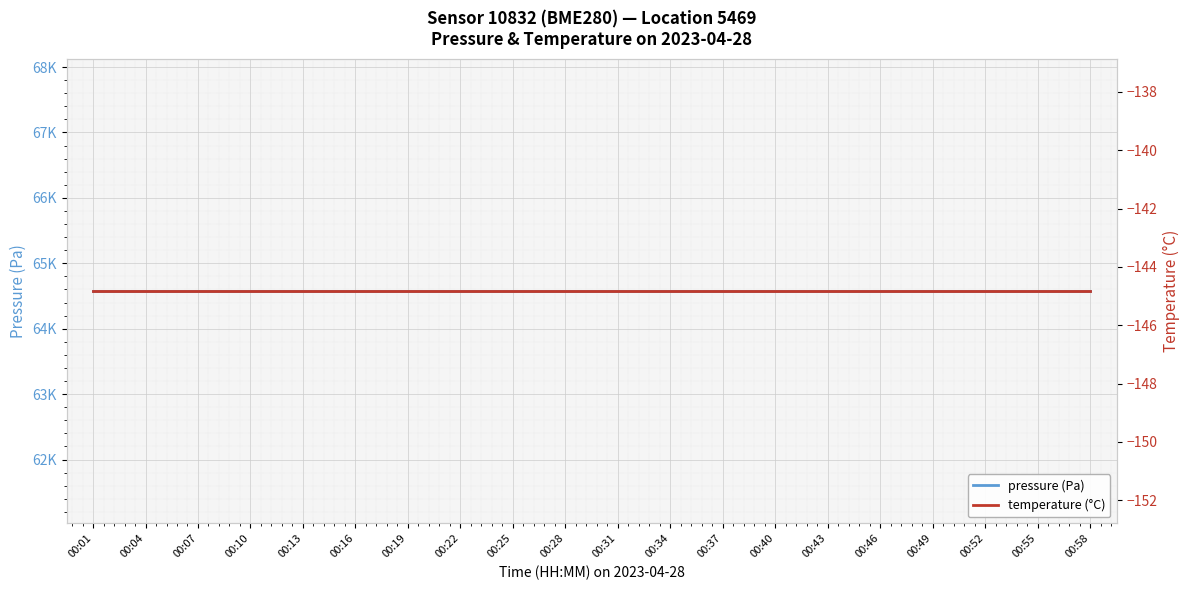

True or false: pressure (Pa) and temperature (°C) intersect in this chart.

False